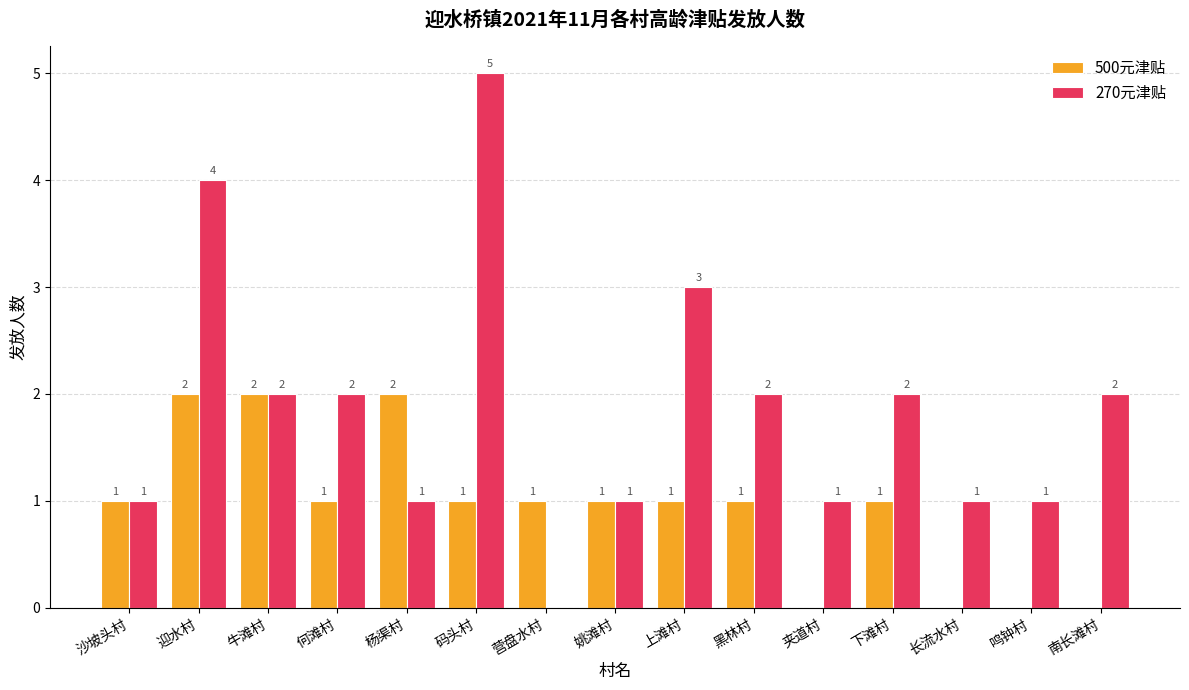

What is the greatest value displayed?

5